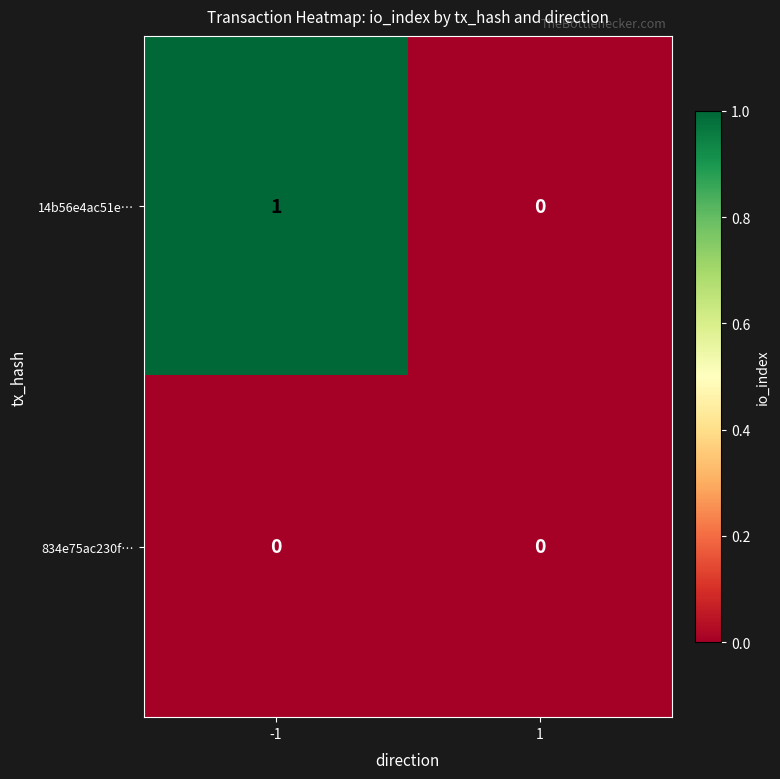

Reading right to left, transcribe all the data shown in this chart.

14b56e4ac51e…: 0	1
834e75ac230f…: 0	0